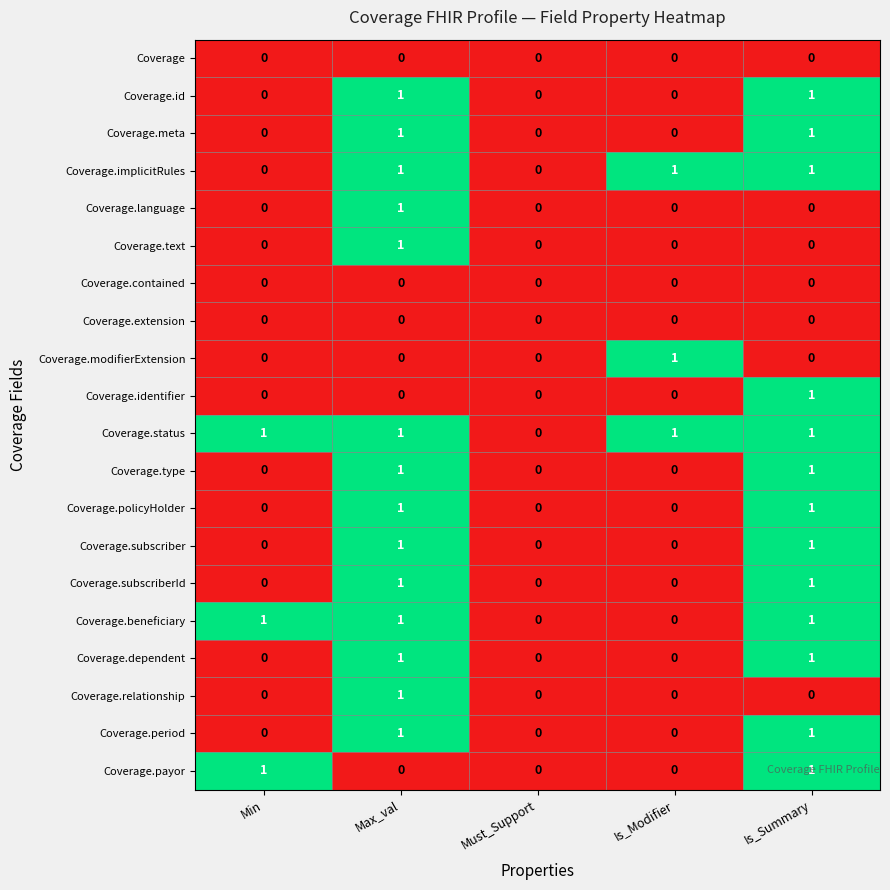

Is the value of Coverage.modifierExtension at Is_Summary greater than the value of Coverage.subscriber at Is_Summary?

No